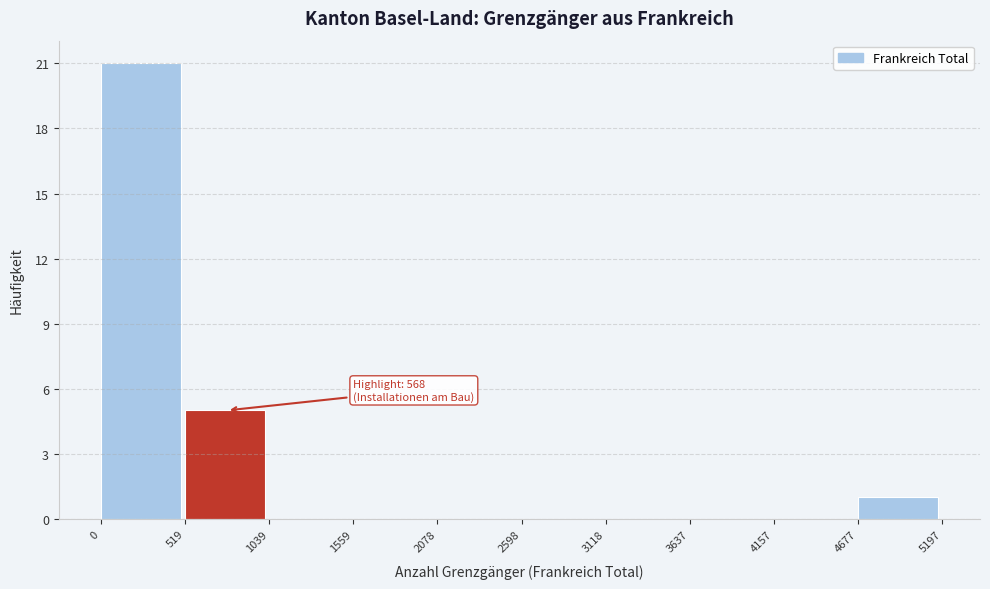

Over which range of the x-axis is the bar tallest?

0 to 519